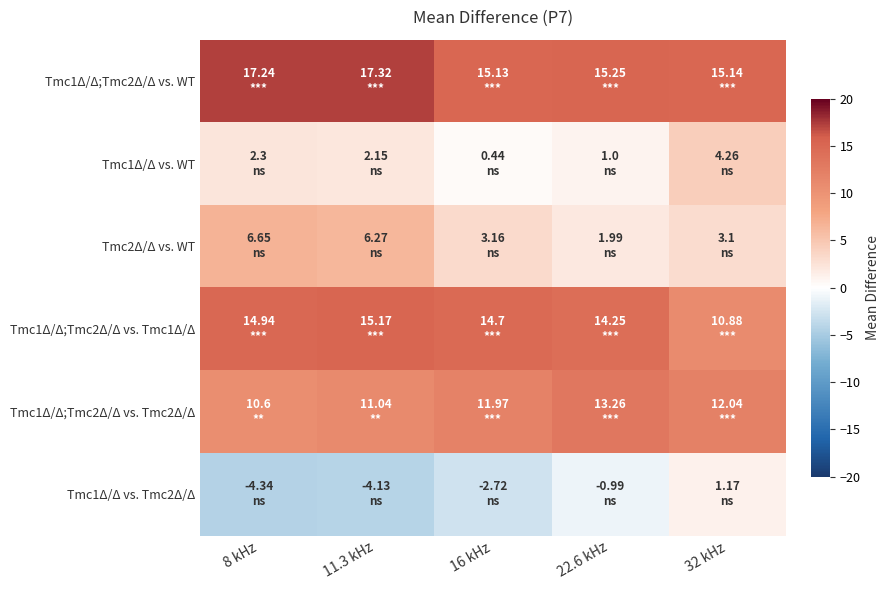

Reading left to right, list all the values displayed in this chart.

Tmc1Δ/Δ;Tmc2Δ/Δ vs. WT: 8 kHz=17.2	11.3 kHz=17.3	16 kHz=15.1	22.6 kHz=15.2	32 kHz=15.1
Tmc1Δ/Δ vs. WT: 8 kHz=2.3	11.3 kHz=2.1	16 kHz=0.4	22.6 kHz=1.0	32 kHz=4.3
Tmc2Δ/Δ vs. WT: 8 kHz=6.7	11.3 kHz=6.3	16 kHz=3.2	22.6 kHz=2.0	32 kHz=3.1
Tmc1Δ/Δ;Tmc2Δ/Δ vs. Tmc1Δ/Δ: 8 kHz=14.9	11.3 kHz=15.2	16 kHz=14.7	22.6 kHz=14.2	32 kHz=10.9
Tmc1Δ/Δ;Tmc2Δ/Δ vs. Tmc2Δ/Δ: 8 kHz=10.6	11.3 kHz=11.0	16 kHz=12.0	22.6 kHz=13.3	32 kHz=12.0
Tmc1Δ/Δ vs. Tmc2Δ/Δ: 8 kHz=-4.3	11.3 kHz=-4.1	16 kHz=-2.7	22.6 kHz=-1.0	32 kHz=1.2